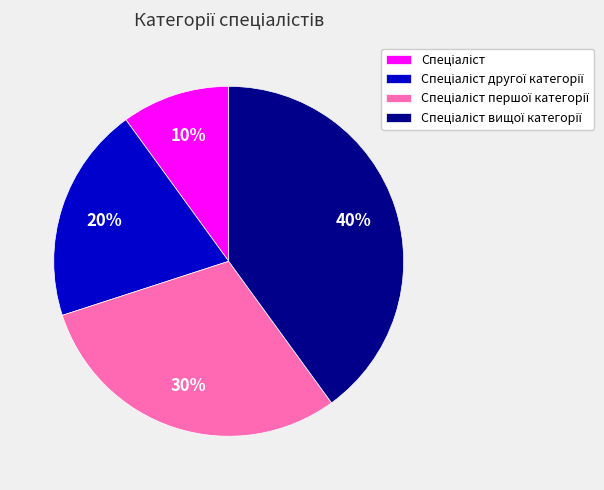

Does any single category account for the majority?

No